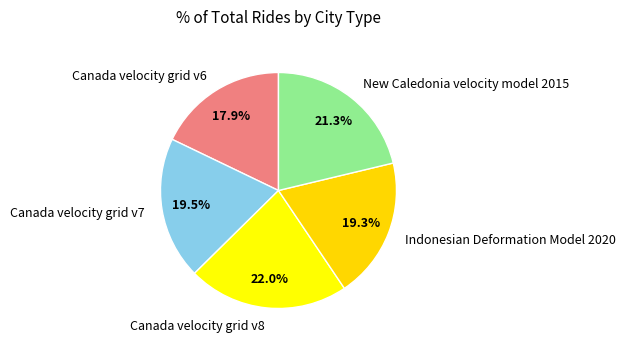

What is the ratio of the value at Canada velocity grid v6 to the value at Indonesian Deformation Model 2020?

0.9